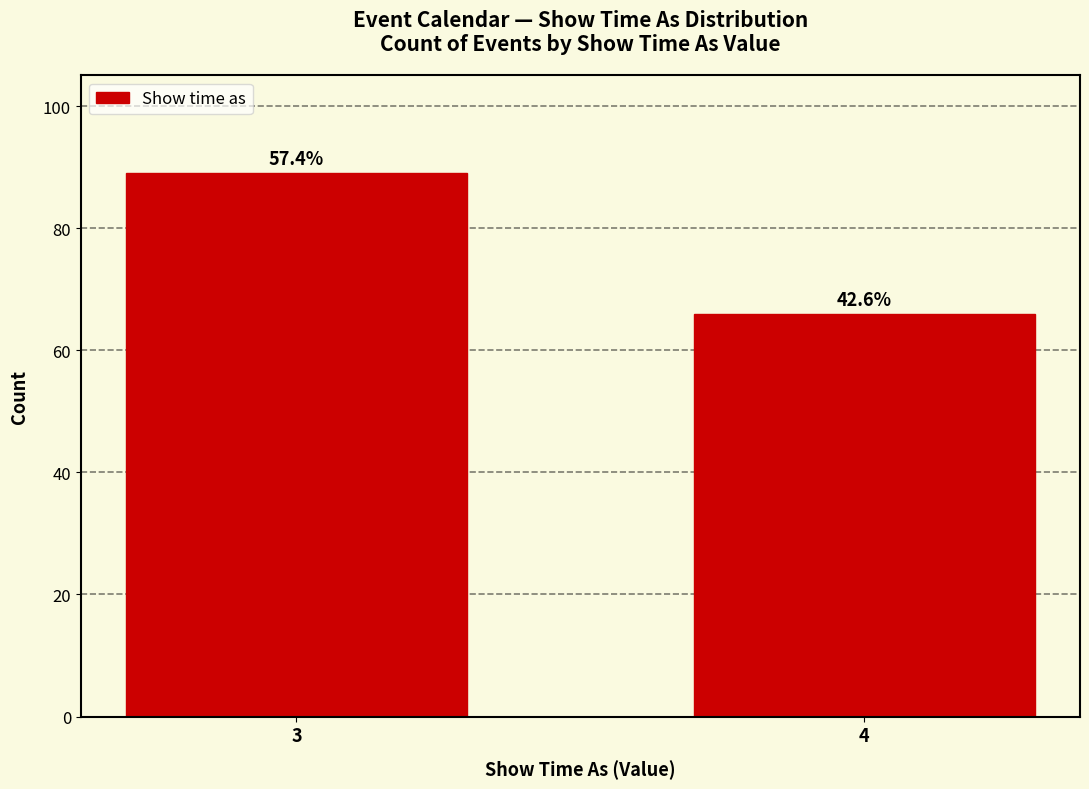

Are the bars horizontal?

No